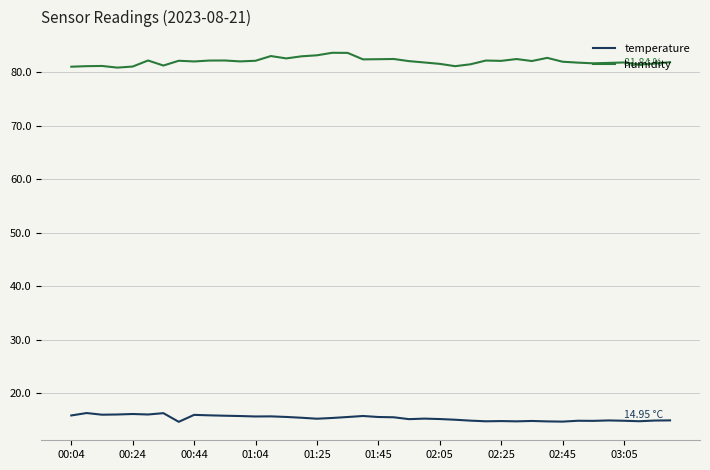

What are all the series names shown in the legend?

temperature, humidity